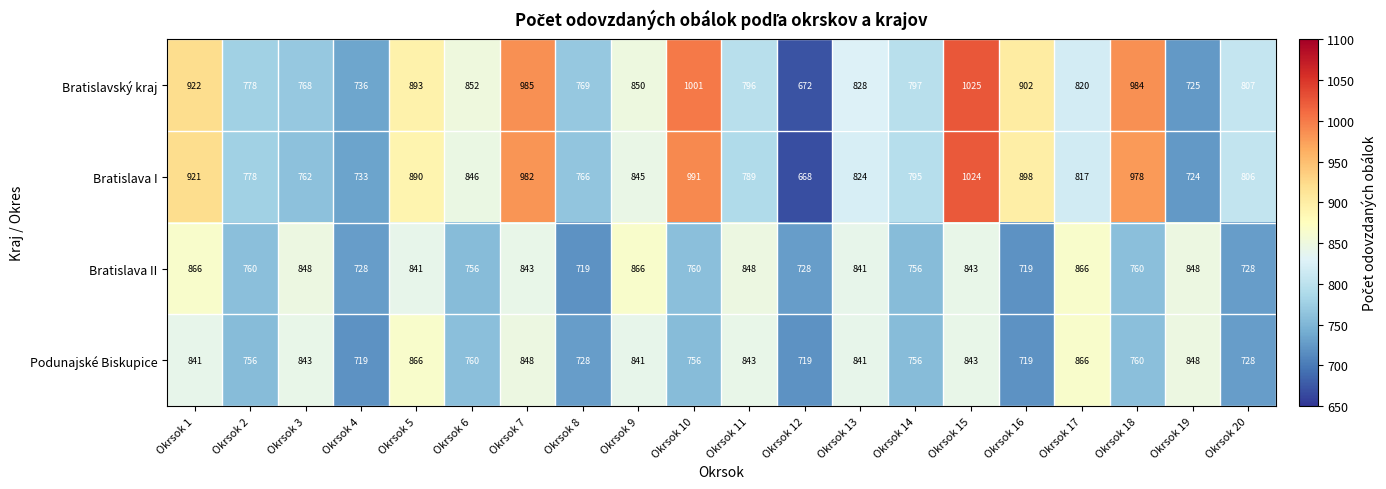

The value of Bratislava II at Okrsok 10 is 760. True or false?

True